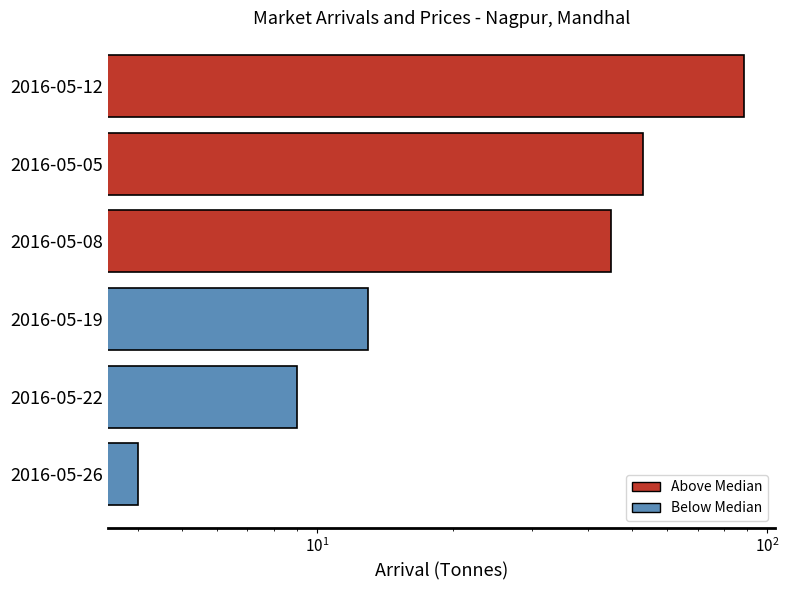

How many distinct data groups are displayed?

1